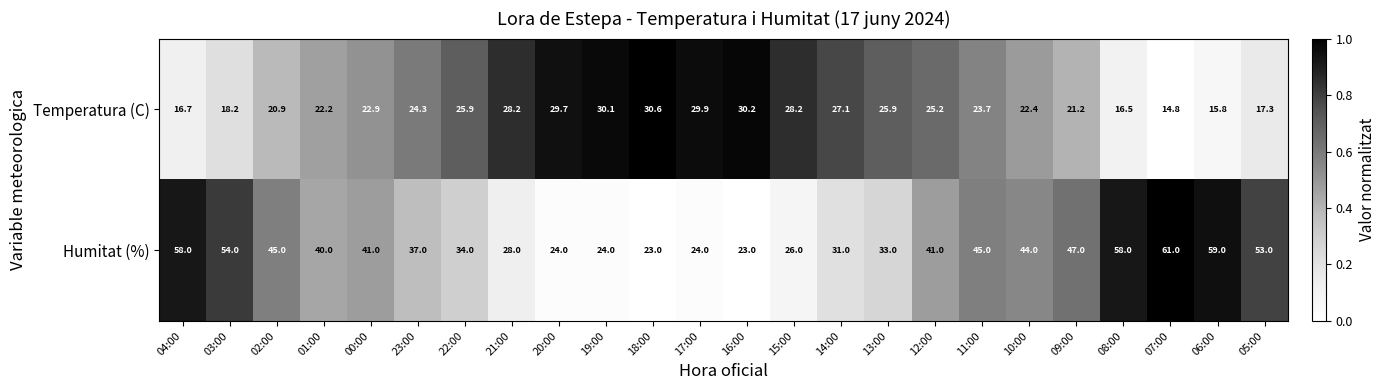

At 08:00, list the series in order from smallest to largest.

Temperatura (C), Humitat (%)